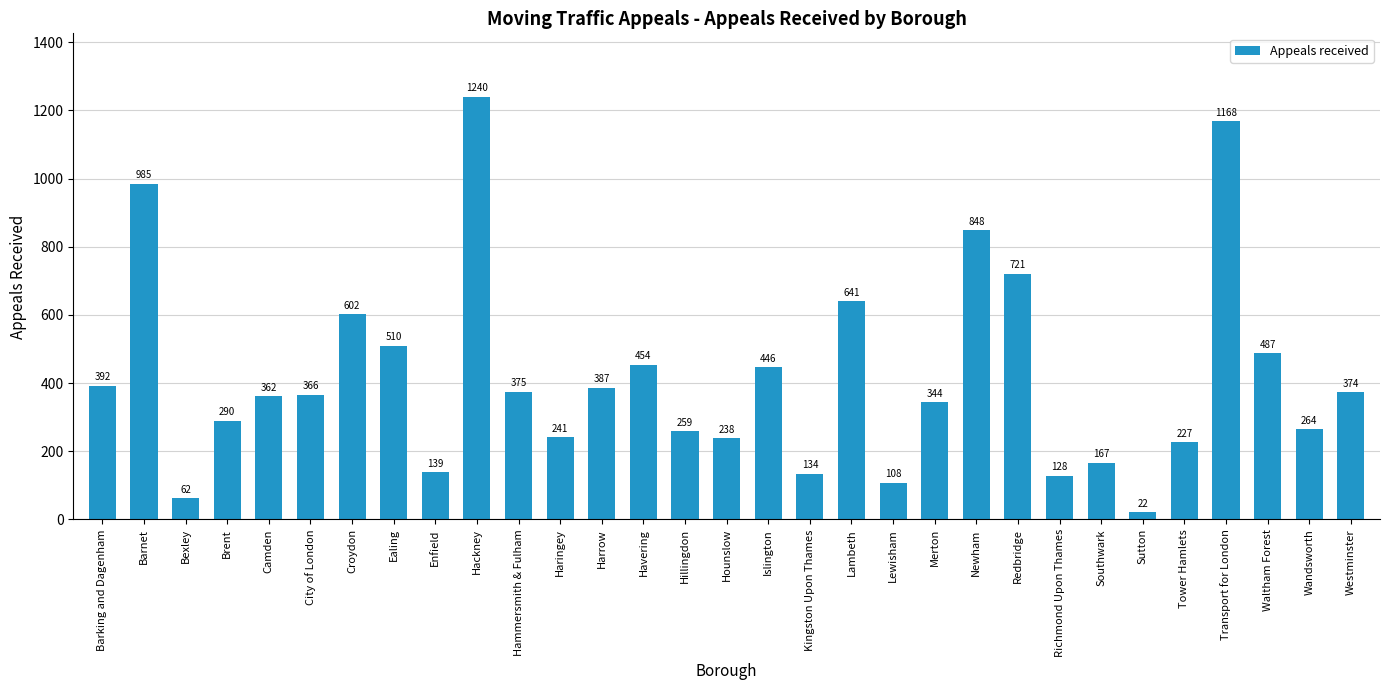

What is the average value?

419